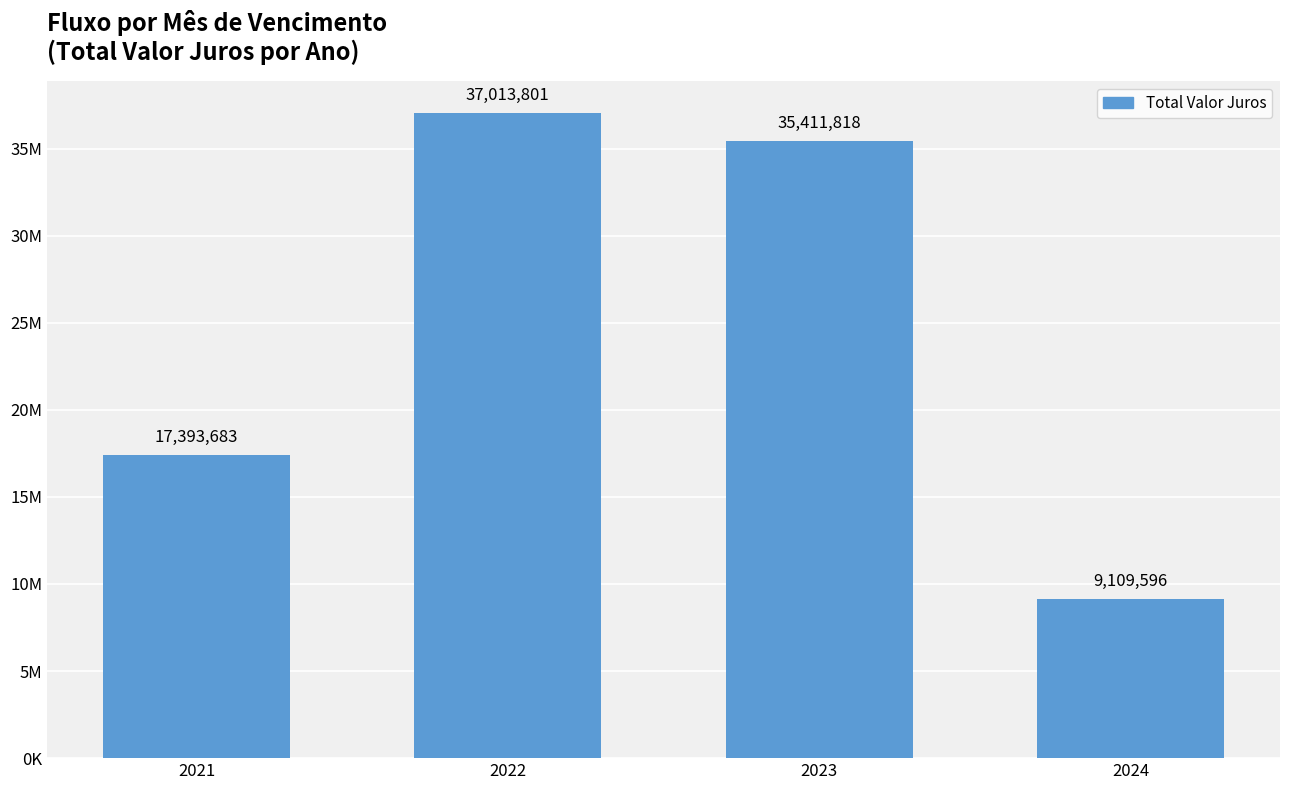

Which has a higher value, 2023 or 2022?

2022